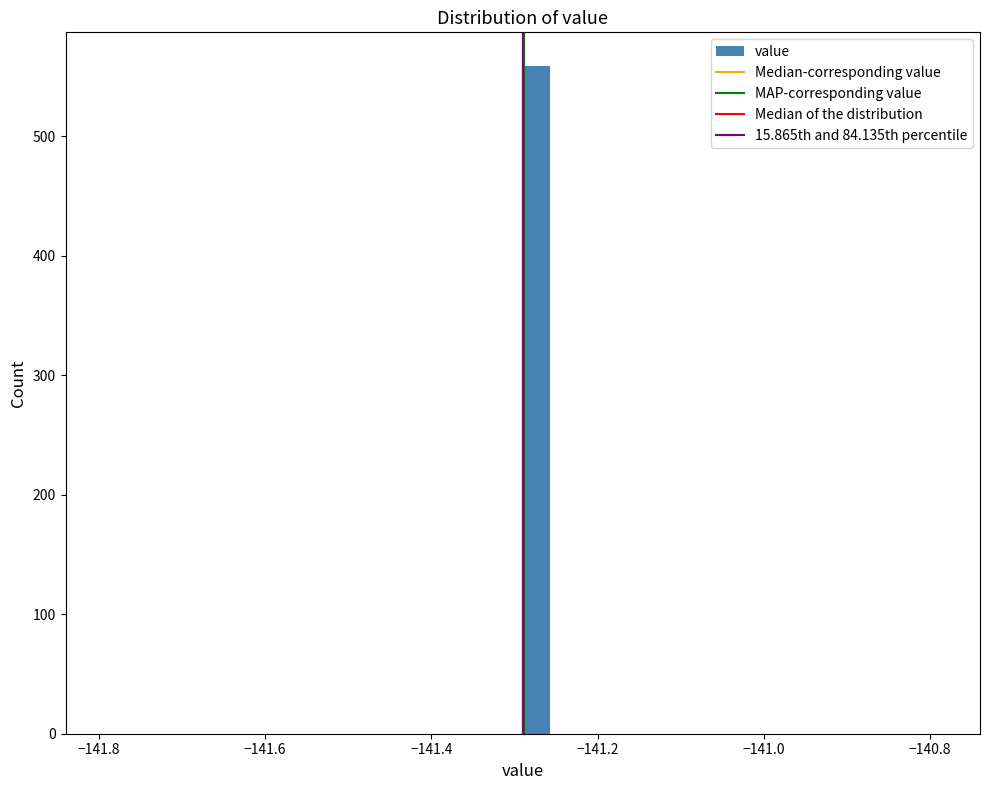

Around what value on the x-axis is the tallest bar? Give the approximate position of its centre, as read against the axis.

-141.28